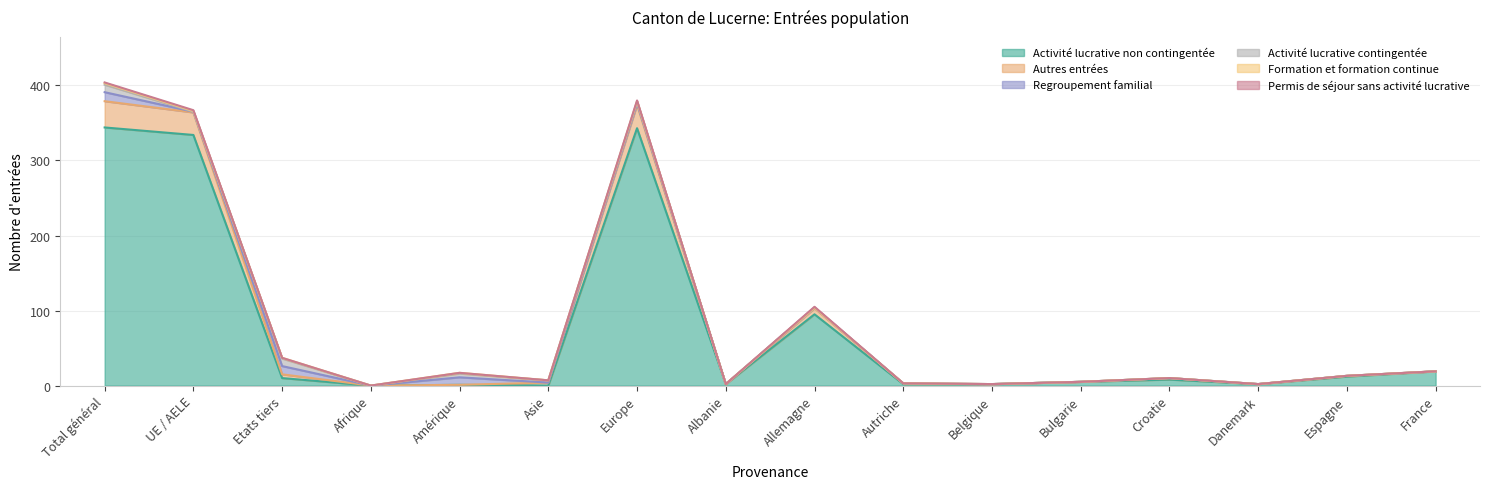

How many interior local peaks does the Regroupement familial series have?

4